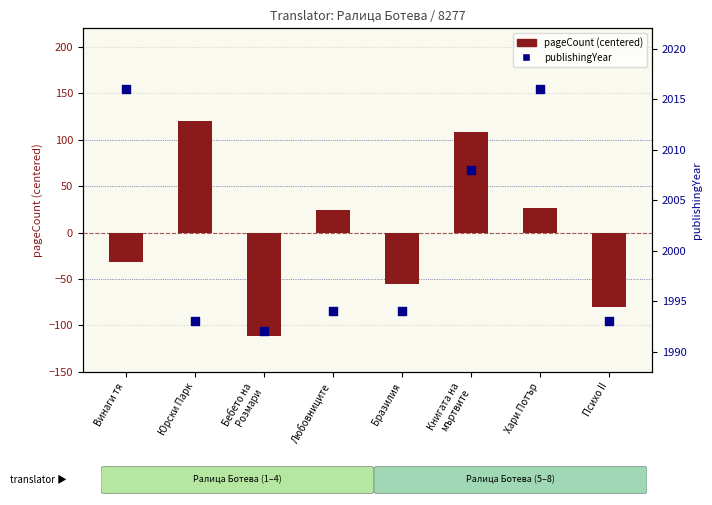

What is the total value across all series at Хари Потър?

2042.2